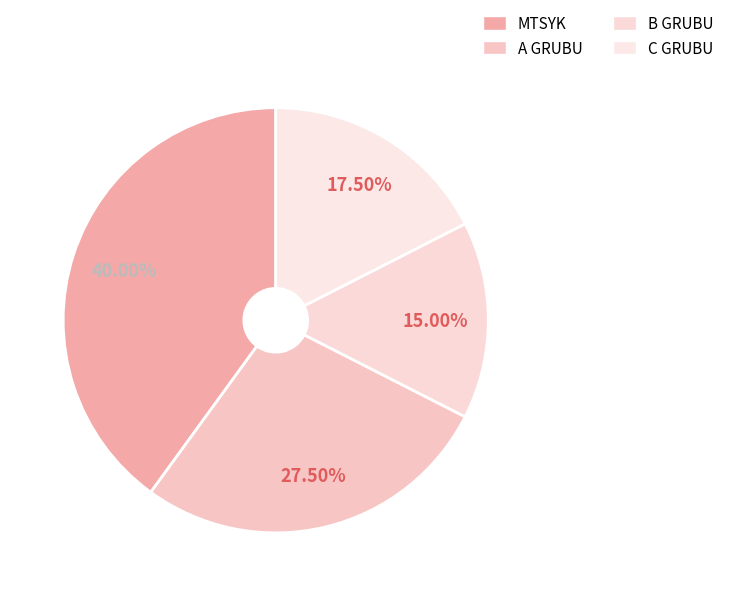

Between C GRUBU and MTSYK, which is larger?

MTSYK